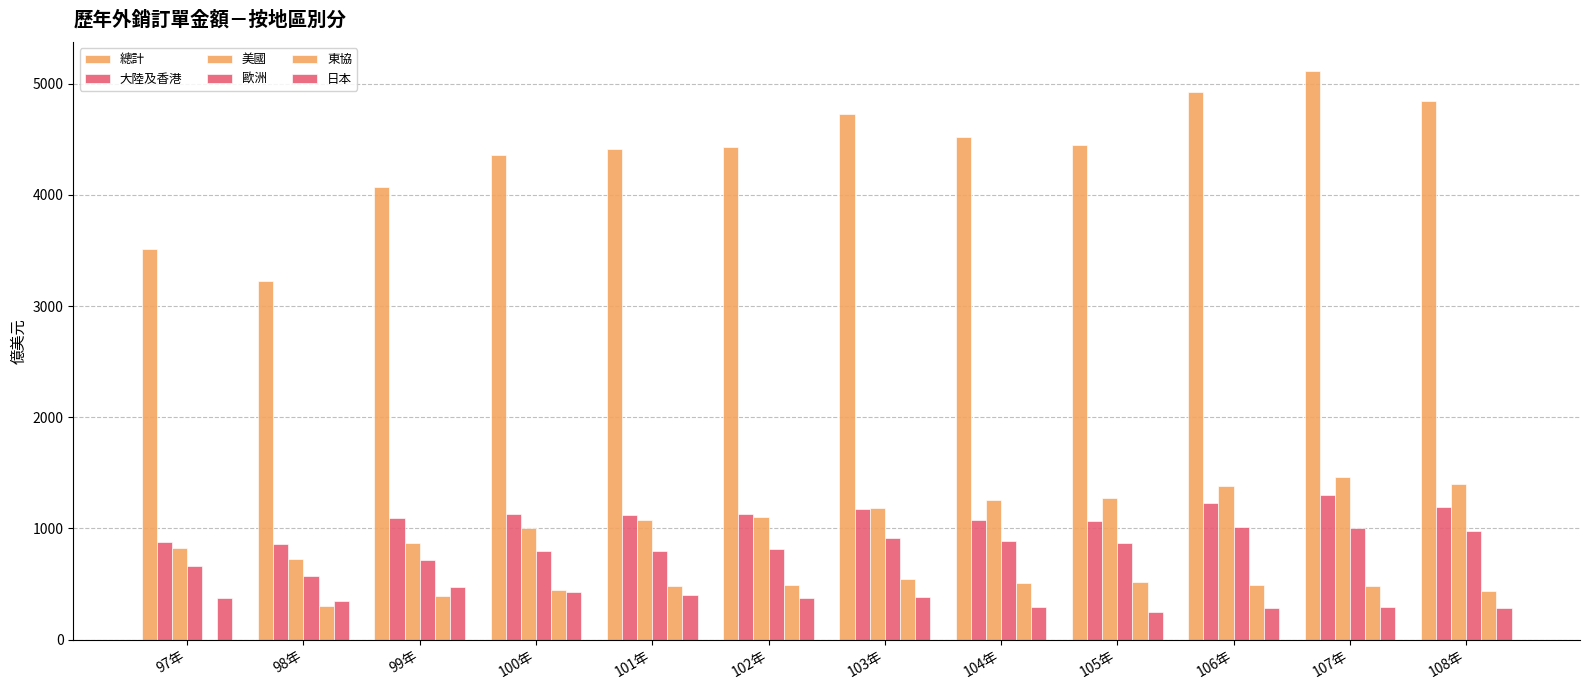

True or false: 總計 has a value of 4445.4 at 105年.

True